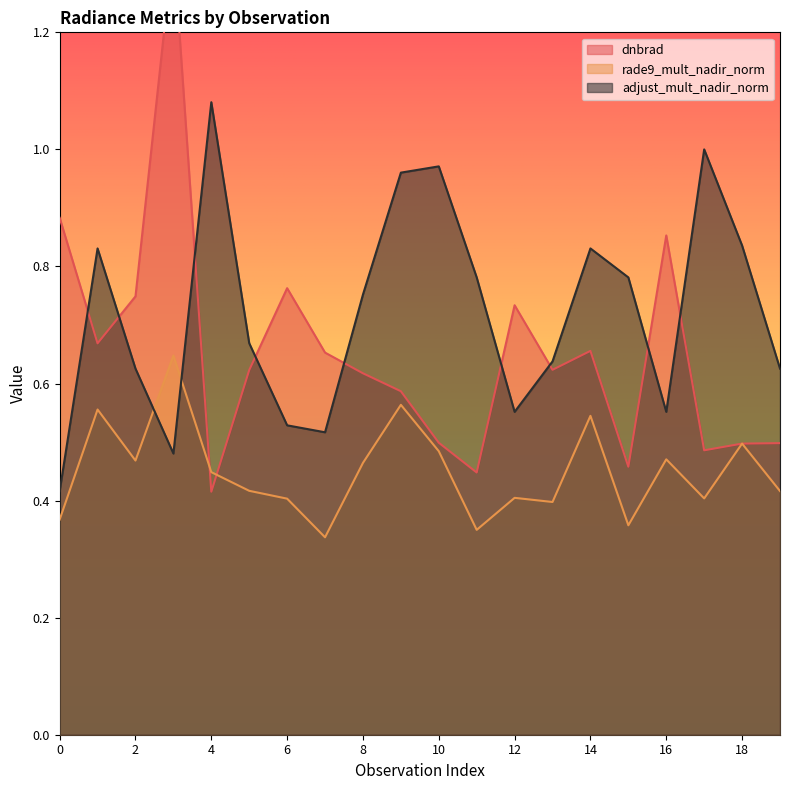

At how many categories does at least one series exceed 0?

20